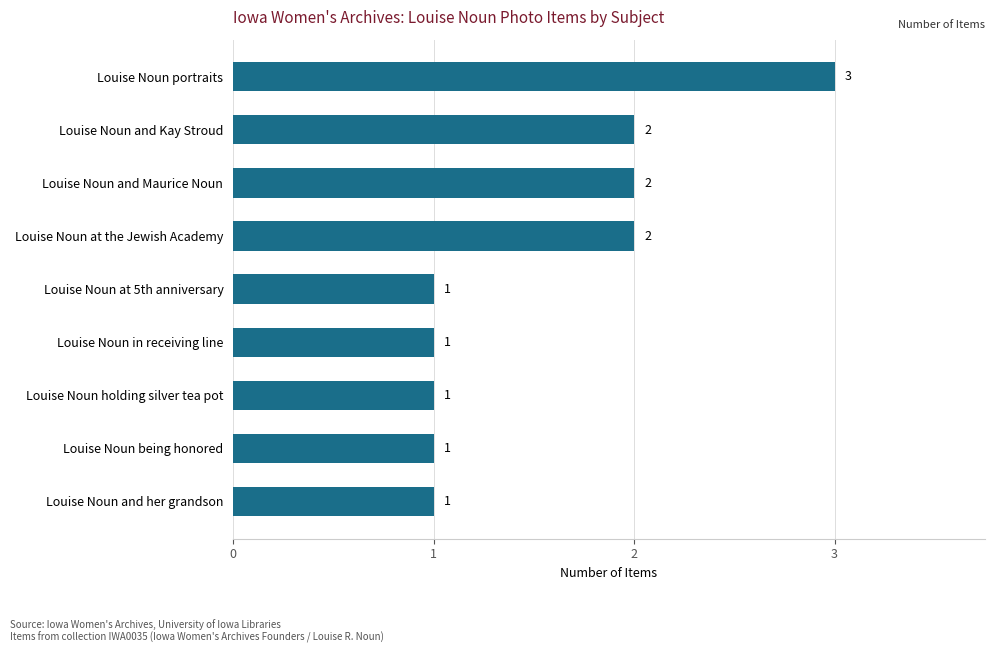

Is it true that the value at Louise Noun being honored is 1?

True